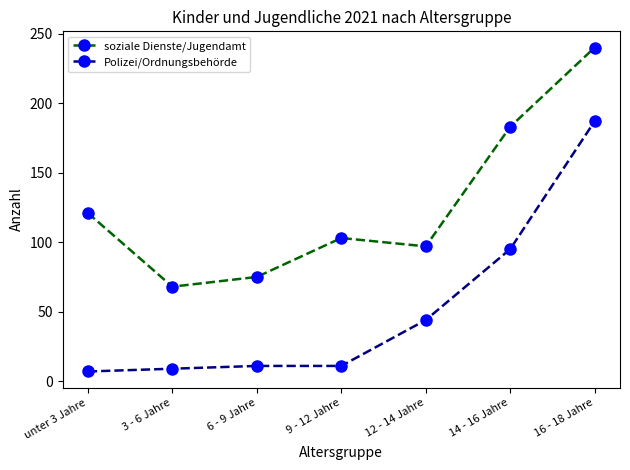

What is the difference between the soziale Dienste/Jugendamt values at 3 - 6 Jahre and 14 - 16 Jahre?

115